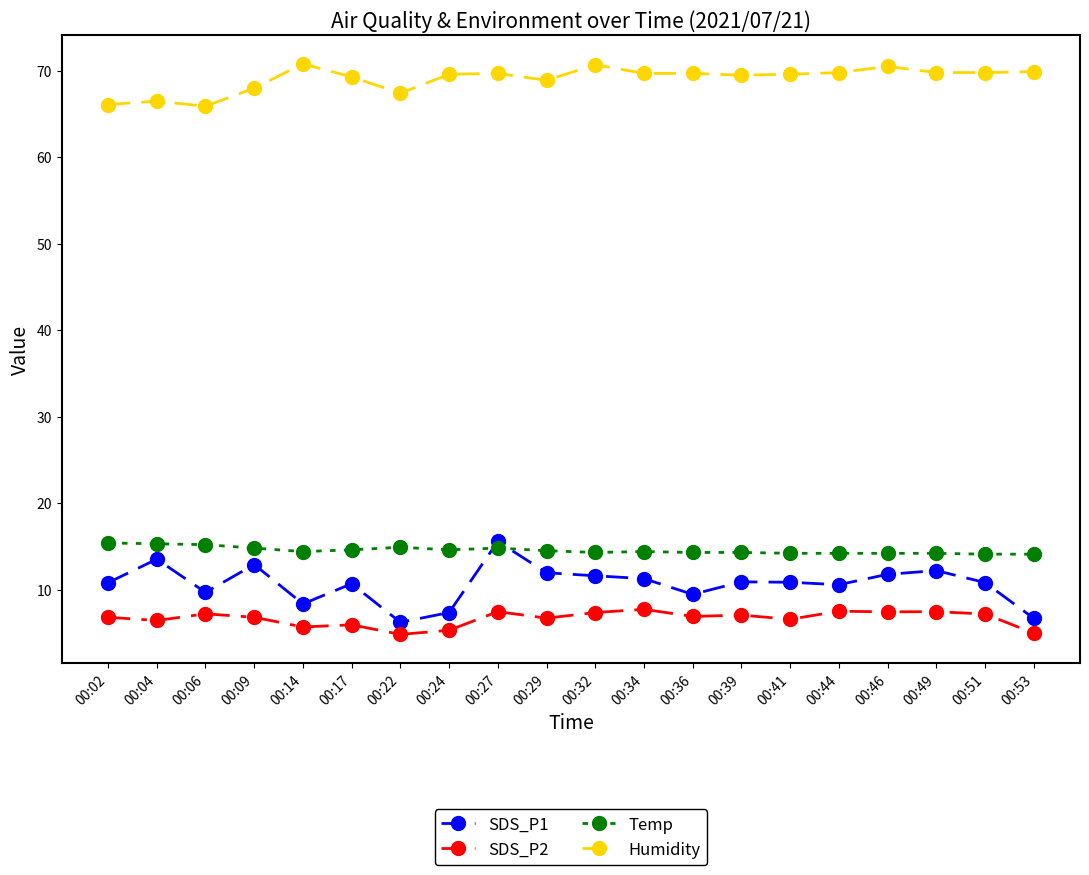

Where do Temp and SDS_P1 first cross each other?

00:24 and 00:27